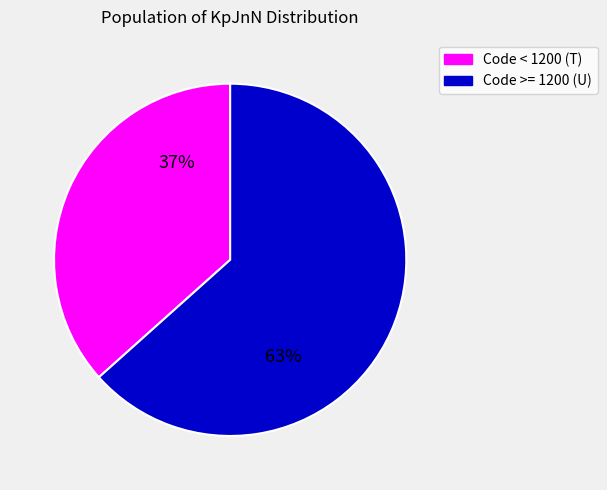

Is there any slice that represents more than half of the pie?

Yes